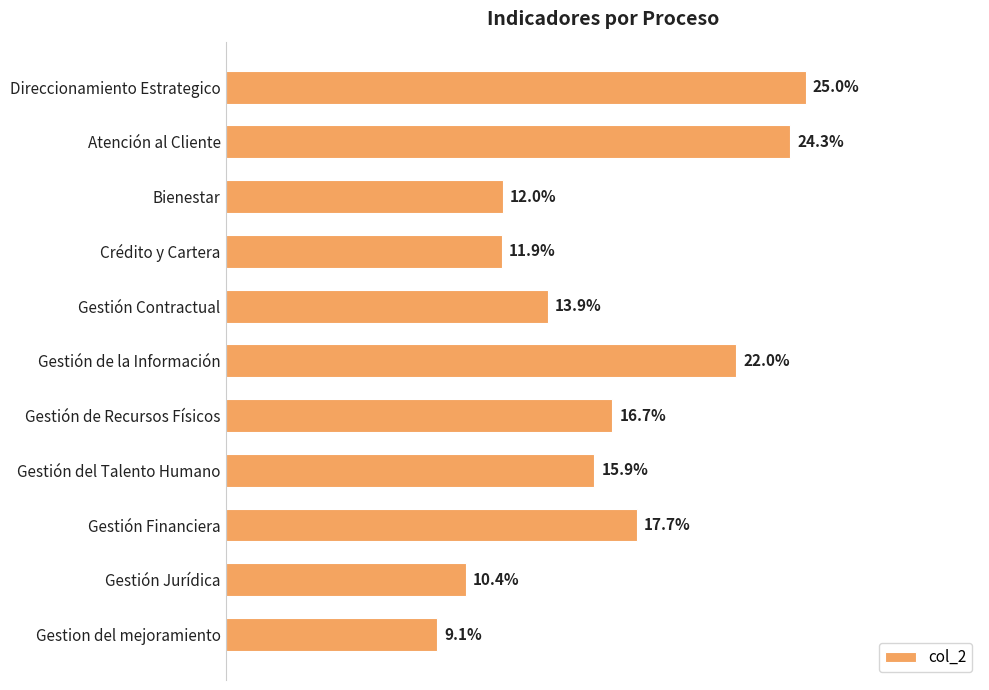

Are the bars horizontal?

Yes